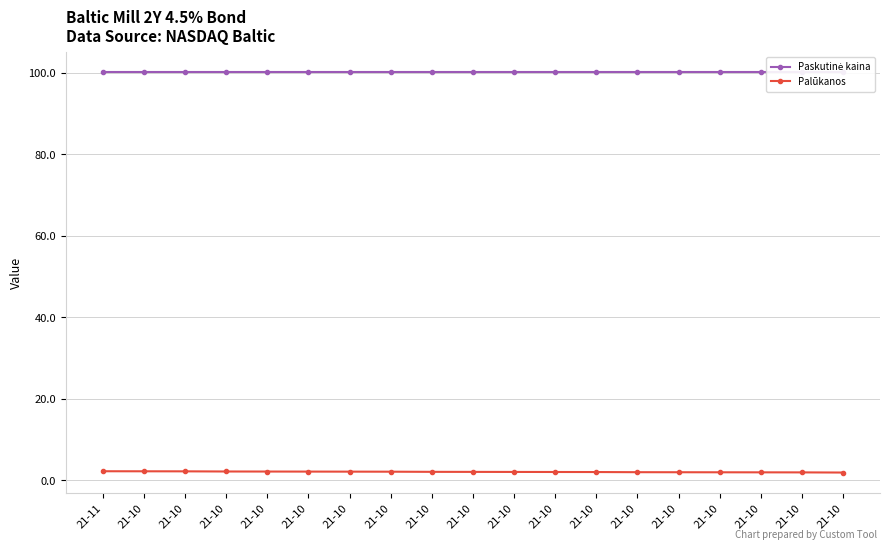

True or false: Paskutinė kaina has more than 1 points higher than both neighbors.

False